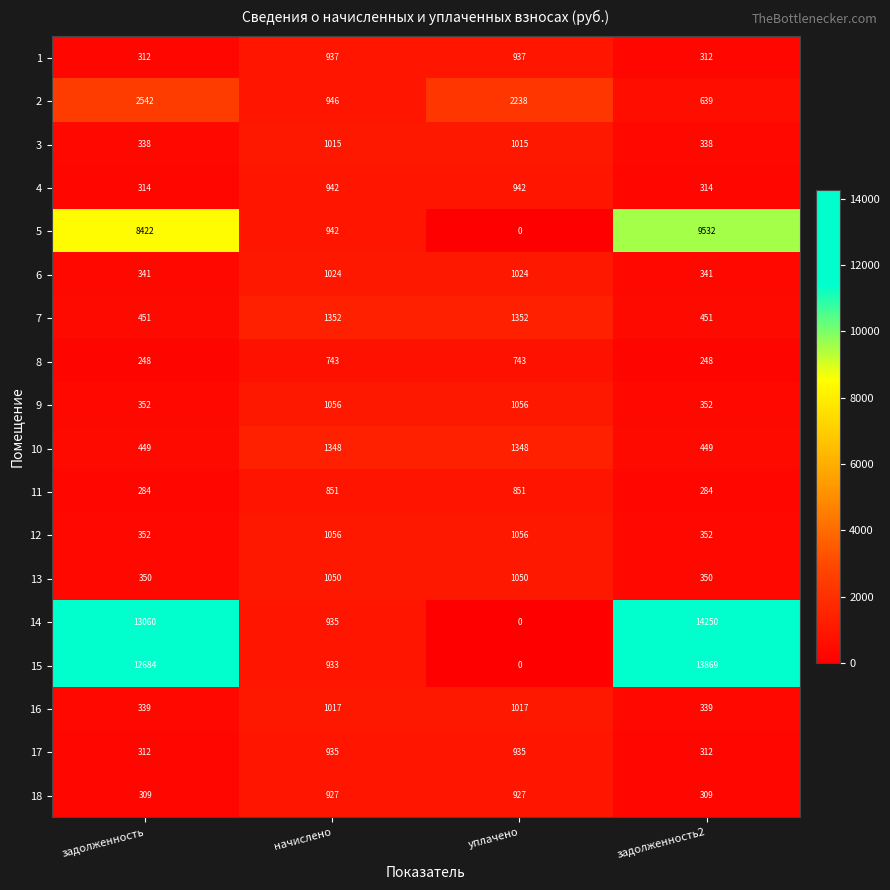

What is the maximum value shown in the chart?

14250